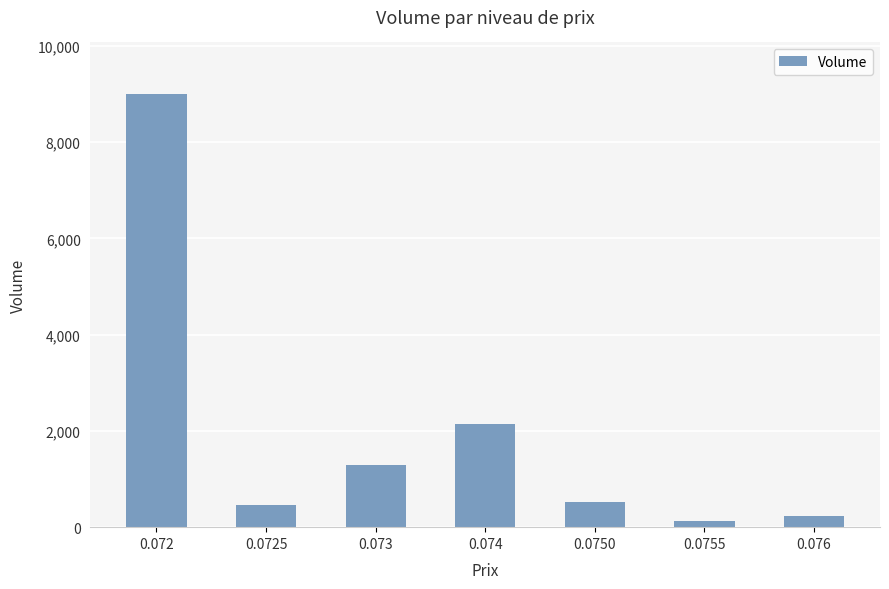

What position from the left is 0.0725?

2